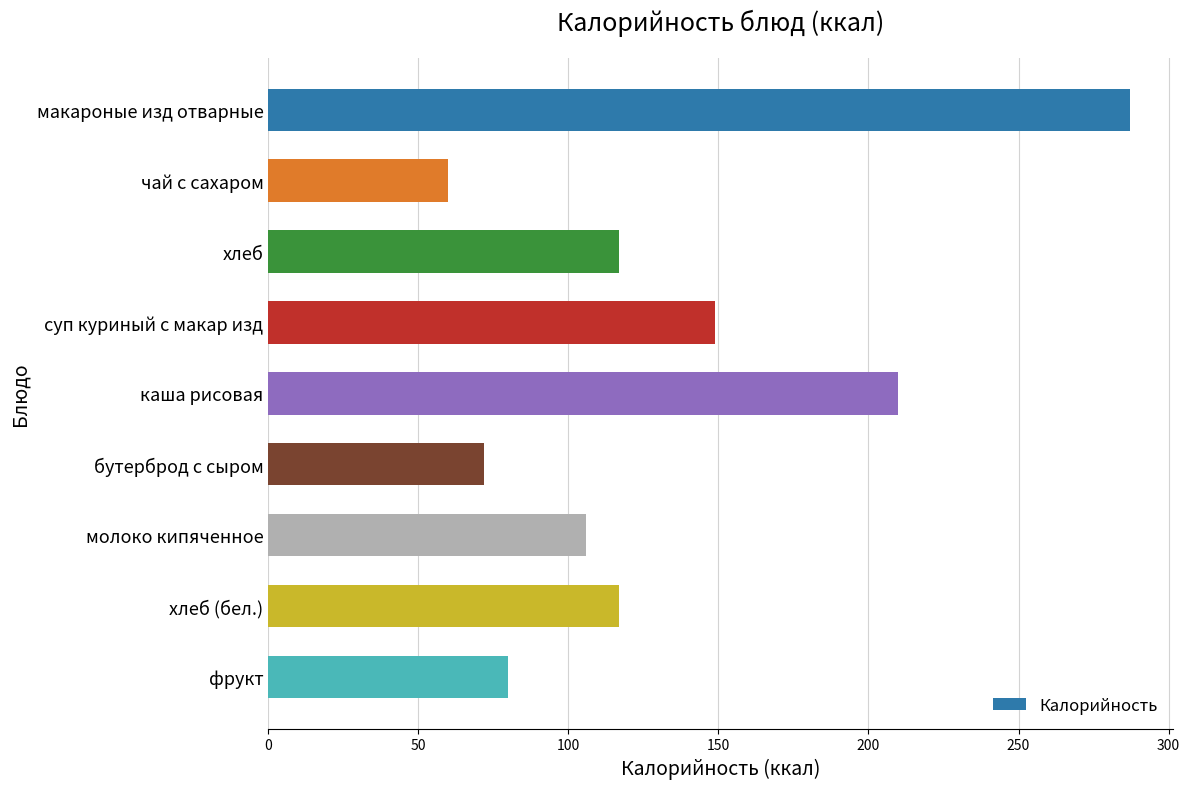

Reading top to bottom, list all the values displayed in this chart.

287	60	117	149	210	72	106	117	80